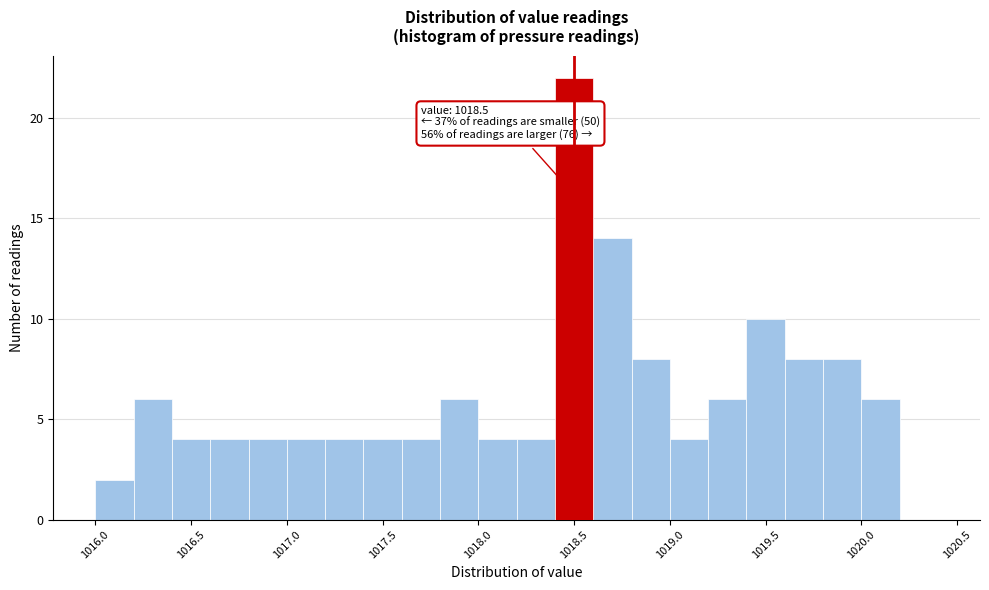

Over which range of the x-axis is the bar tallest?

1018.4 to 1018.6